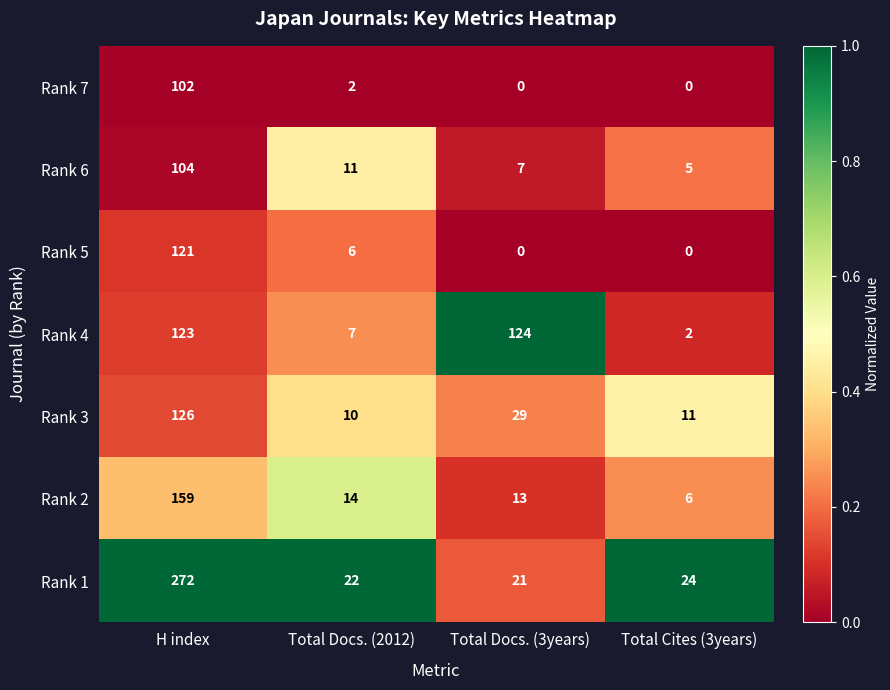

Reading left to right, extract all data points from this chart.

Rank 7: 102	2	0	0
Rank 6: 104	11	7	5
Rank 5: 121	6	0	0
Rank 4: 123	7	124	2
Rank 3: 126	10	29	11
Rank 2: 159	14	13	6
Rank 1: 272	22	21	24